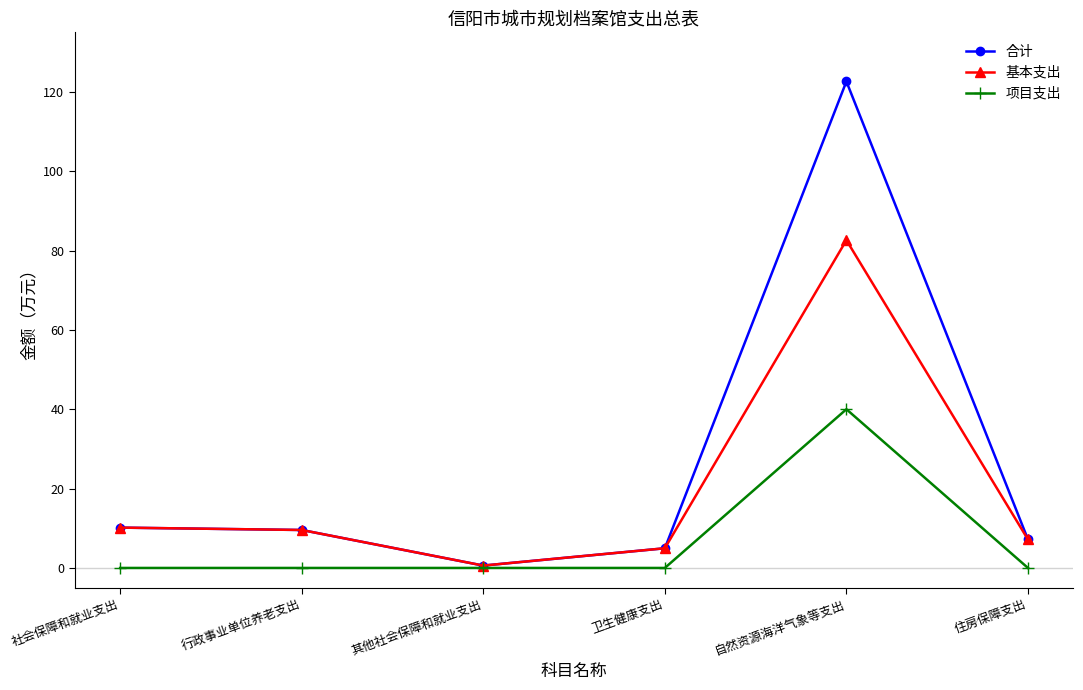

What is the value of the 合计 point at the 6th from the left?

7.2